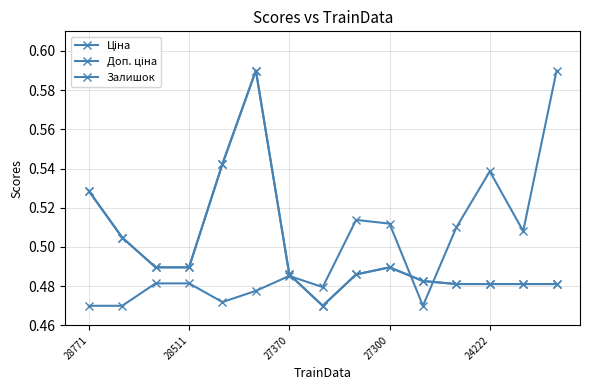

At which category is the sum across all series the highest?

5